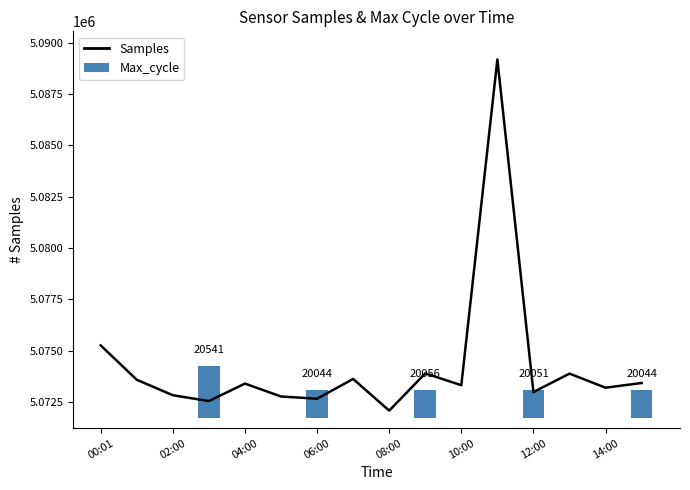

At which label does the data first exceed 5073401?

00:01